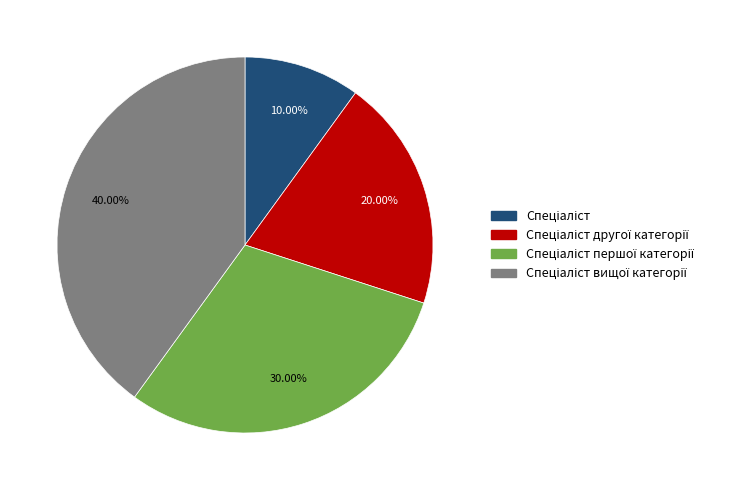

Is there any slice that represents more than half of the pie?

No